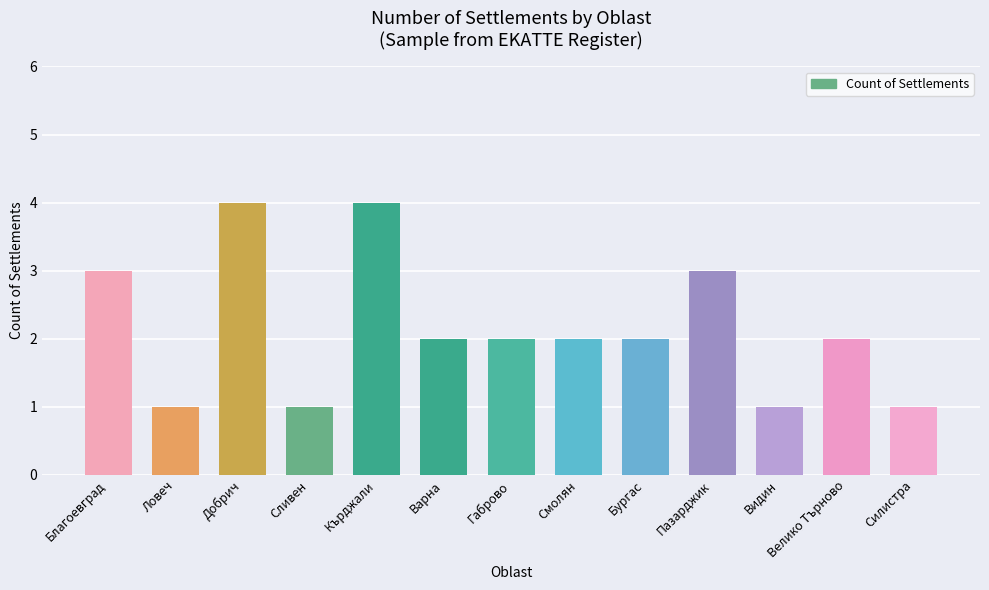

Approximately how many times larger is the value at Велико Търново compared to Кърджали?

0.5